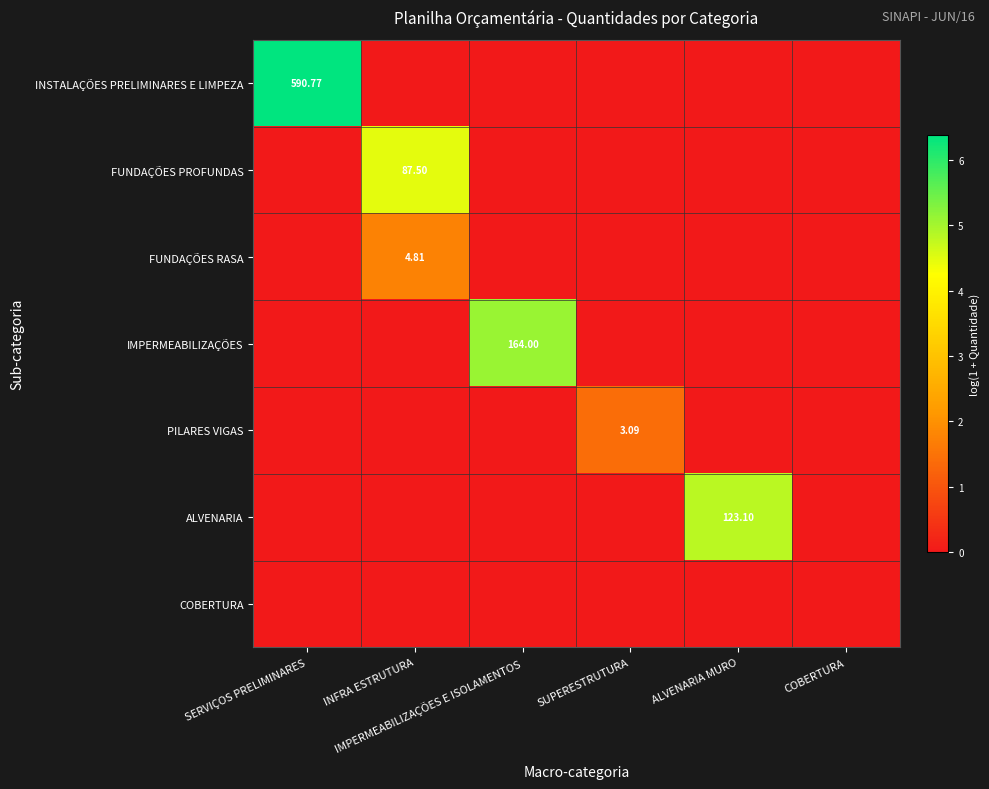

Which series has the largest range (max minus min)?

INSTALAÇÕES PRELIMINARES E LIMPEZA